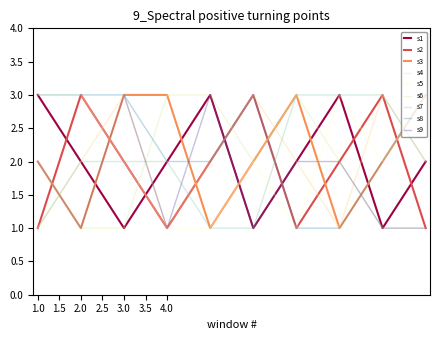

How many times do s6 and s8 cross each other?

4